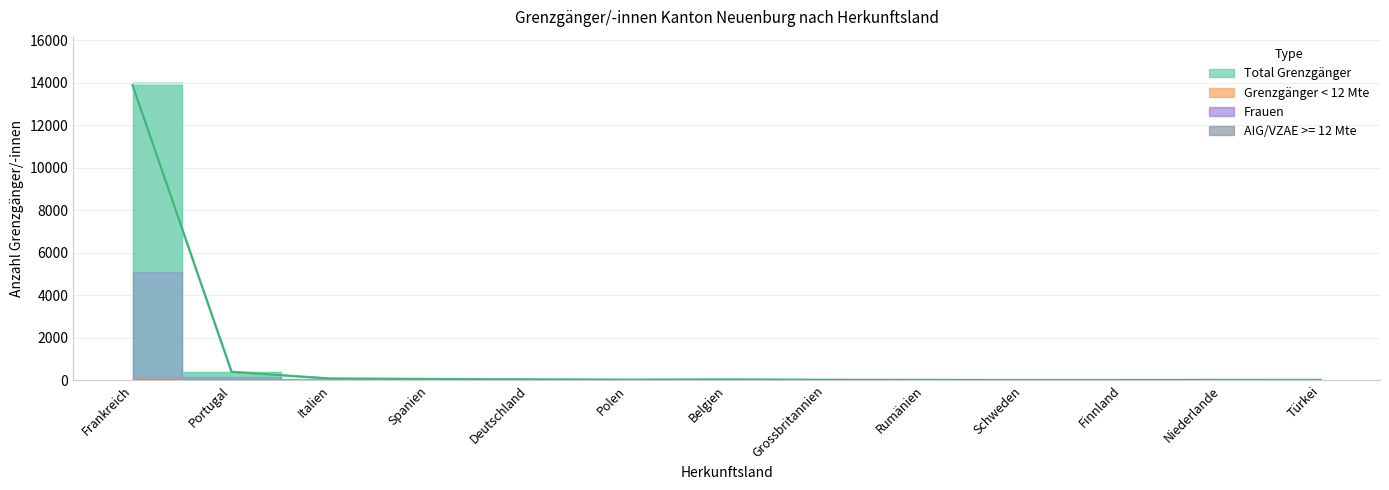

What is the total value across all series at Deutschland?

105